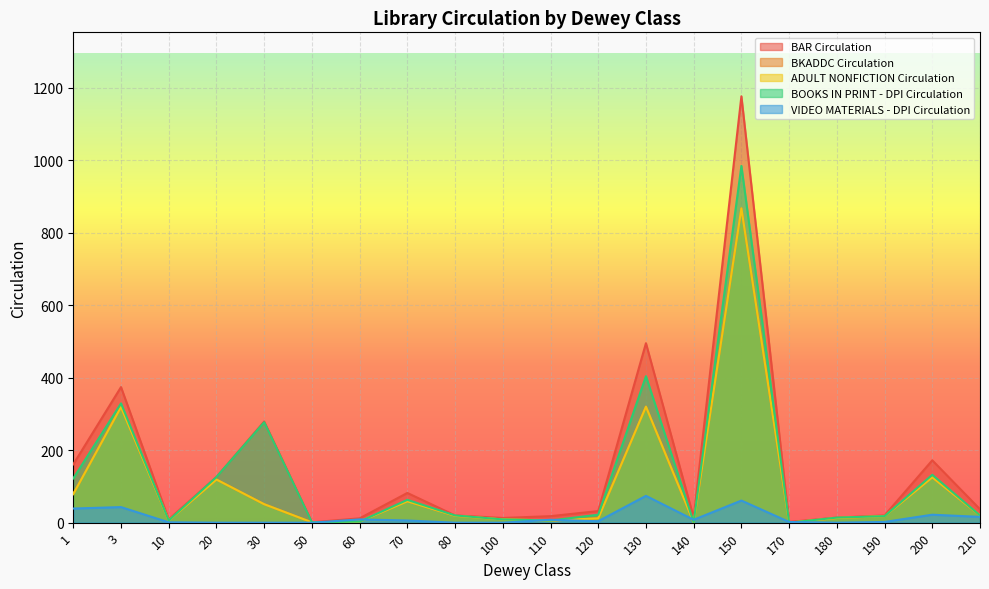

What is the maximum value shown in the chart?

1176